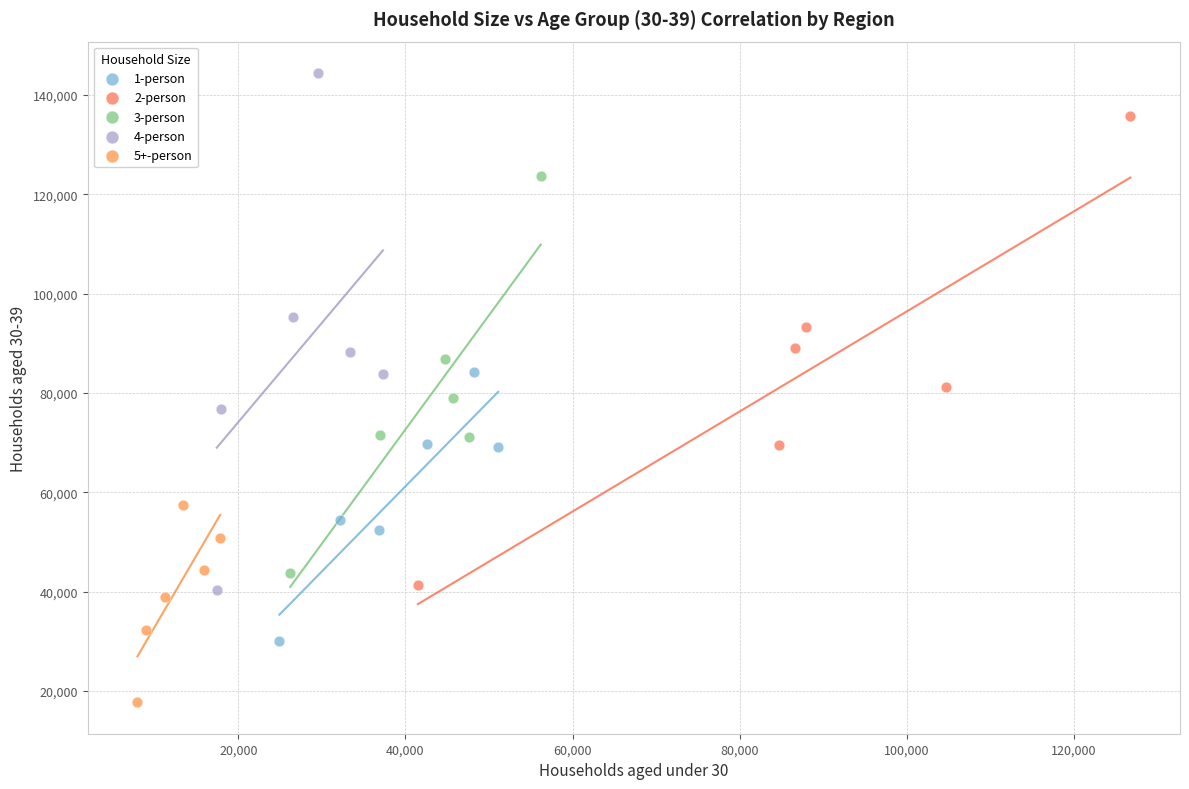

Which series reaches the minimum Y coordinate?

5+-person